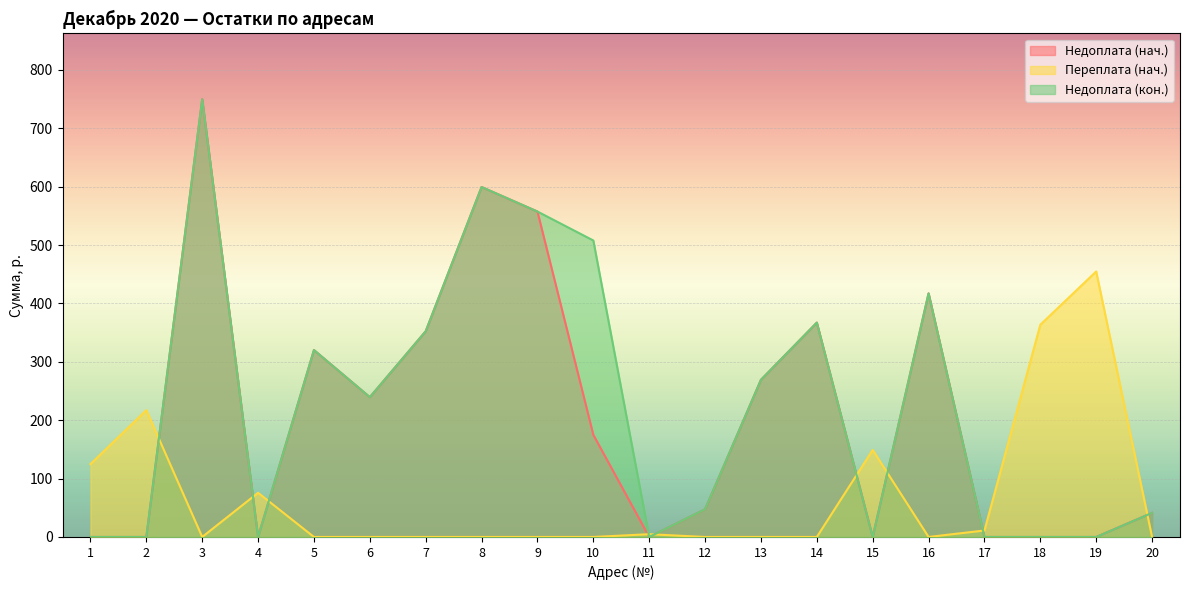

Is the value of Недоплата (кон.) at 14 greater than the value of Недоплата (нач.) at 3?

No